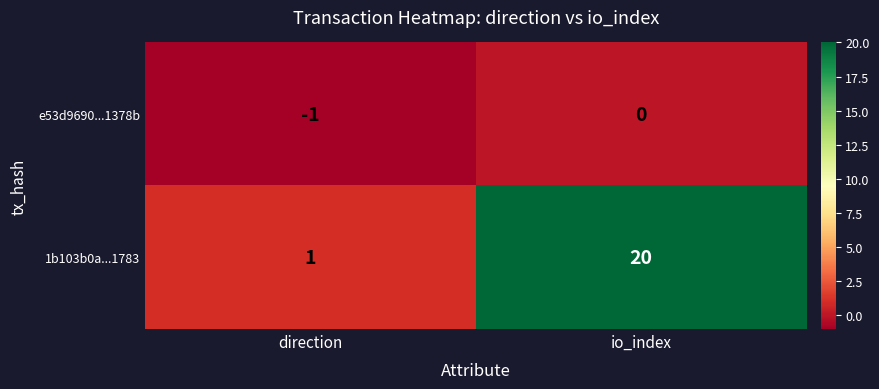

What is the spread (max minus min) of values at io_index?

20